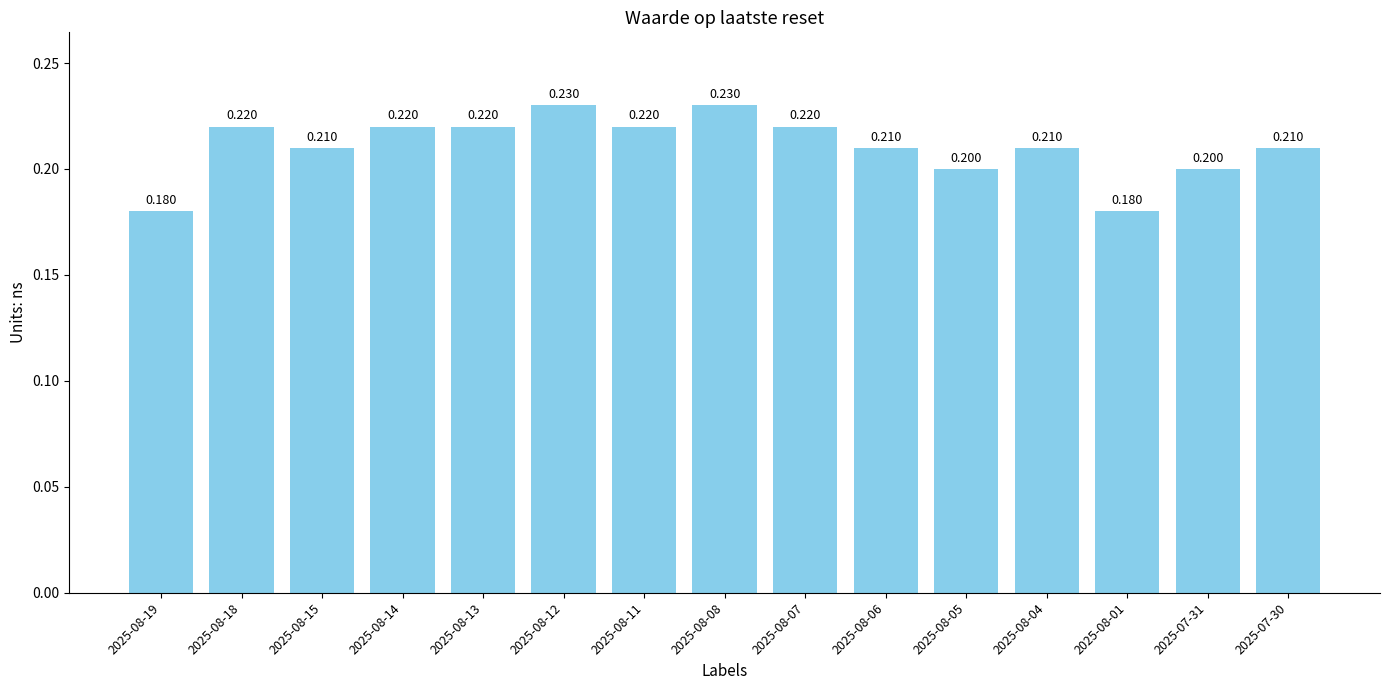

Reading left to right, transcribe all the data shown in this chart.

2025-08-19=0.2	2025-08-18=0.2	2025-08-15=0.2	2025-08-14=0.2	2025-08-13=0.2	2025-08-12=0.2	2025-08-11=0.2	2025-08-08=0.2	2025-08-07=0.2	2025-08-06=0.2	2025-08-05=0.2	2025-08-04=0.2	2025-08-01=0.2	2025-07-31=0.2	2025-07-30=0.2